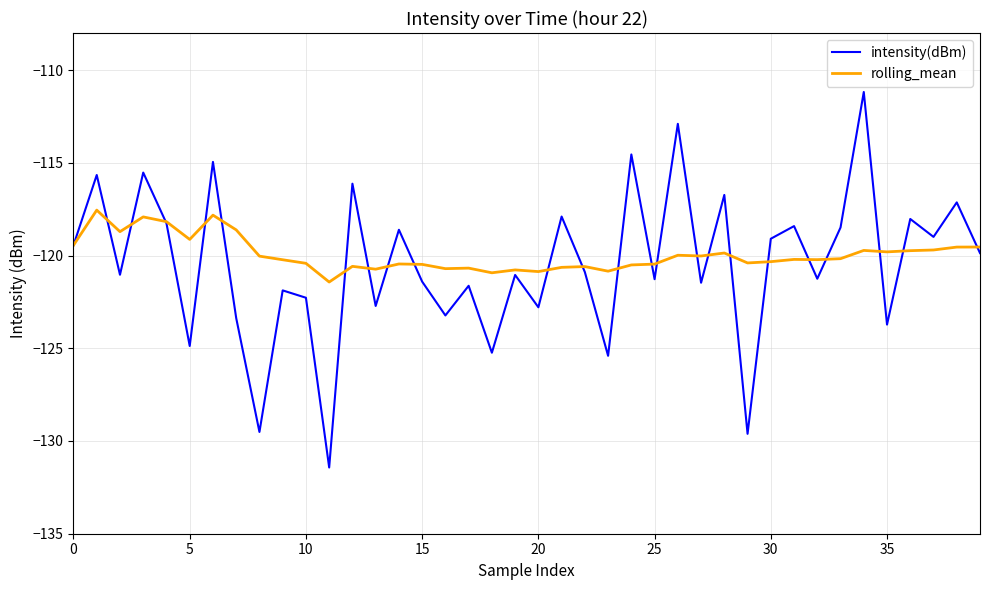

What is the difference between the maximum and minimum values in the intensity(dBm) series?

20.2